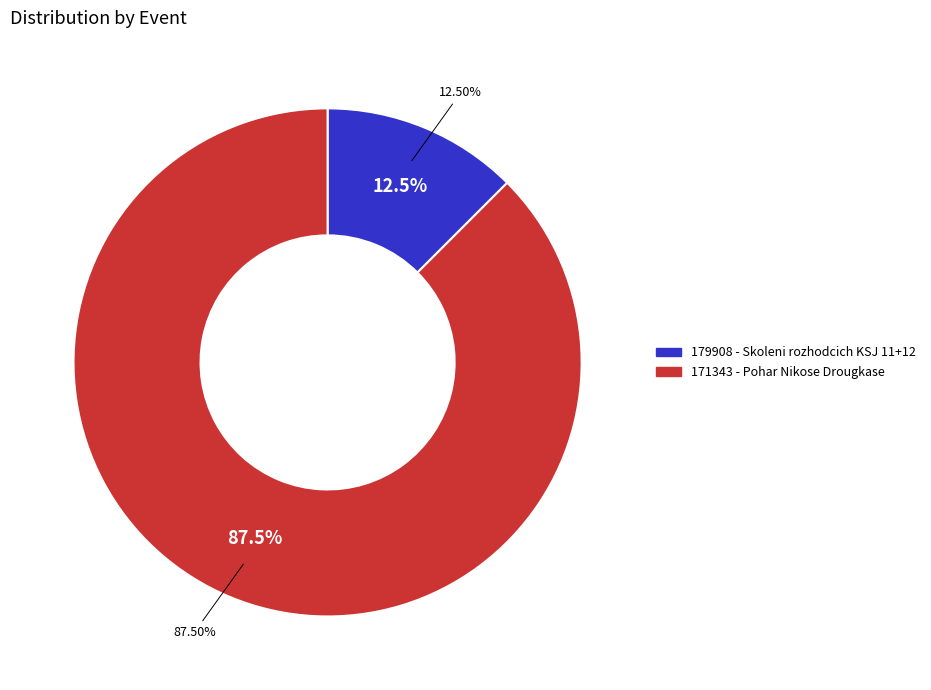

To the nearest percent, what is the average slice percentage?

50%